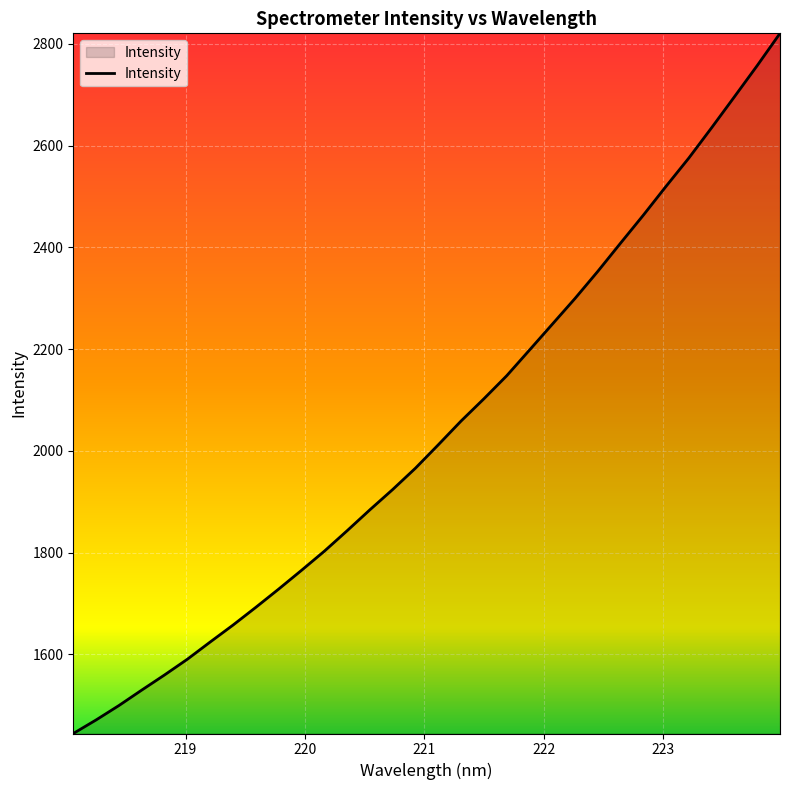

What is the maximum value shown in the chart?

2820.5